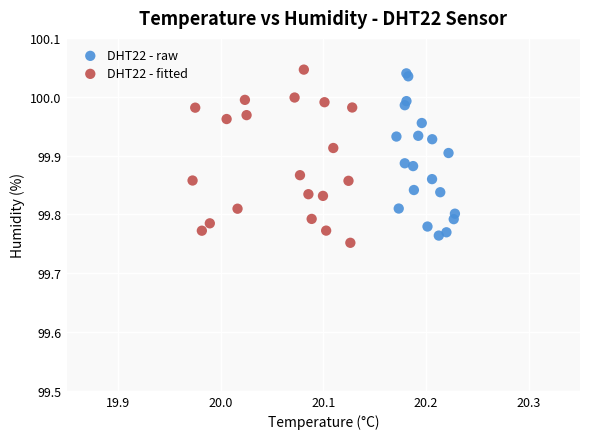

What are all the series names shown in the legend?

DHT22 - raw, DHT22 - fitted